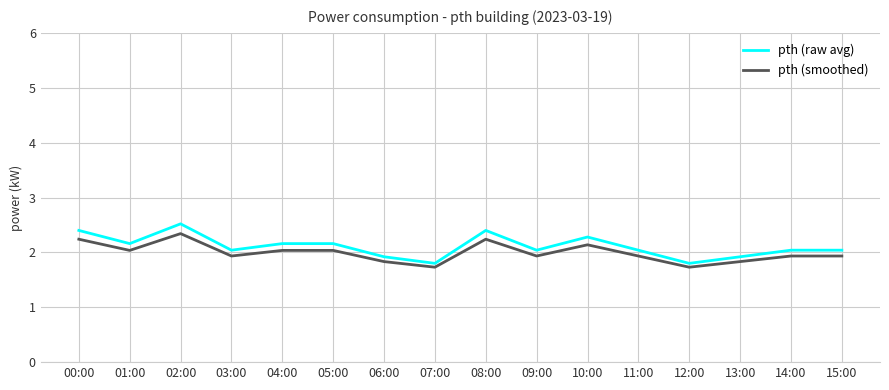

Which series has the largest range (max minus min)?

pth (raw avg)